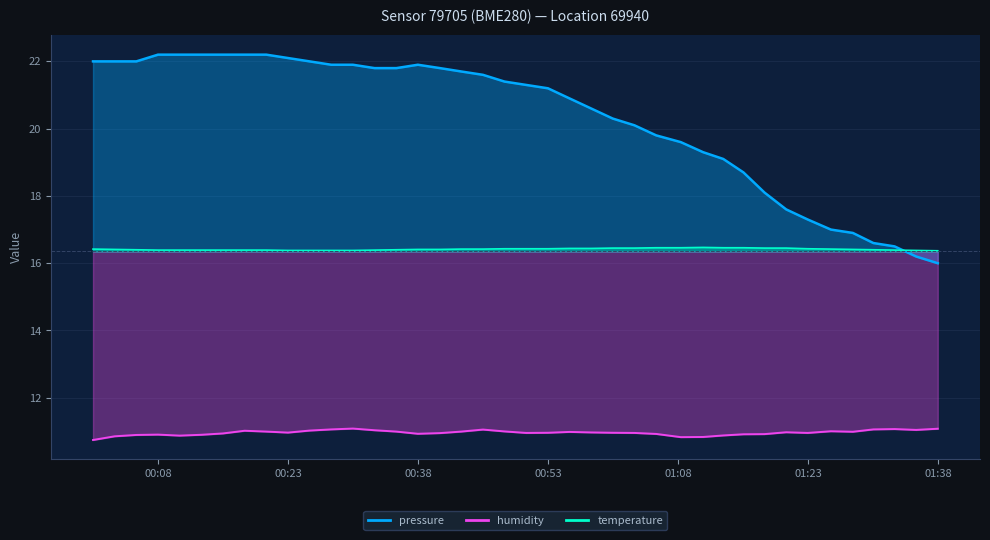

Count the number of categories in the chart.

40